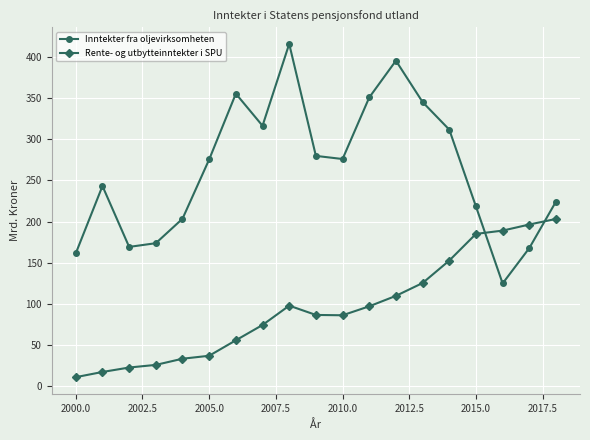

How many interior local peaks does the Inntekter fra oljevirksomheten series have?

4